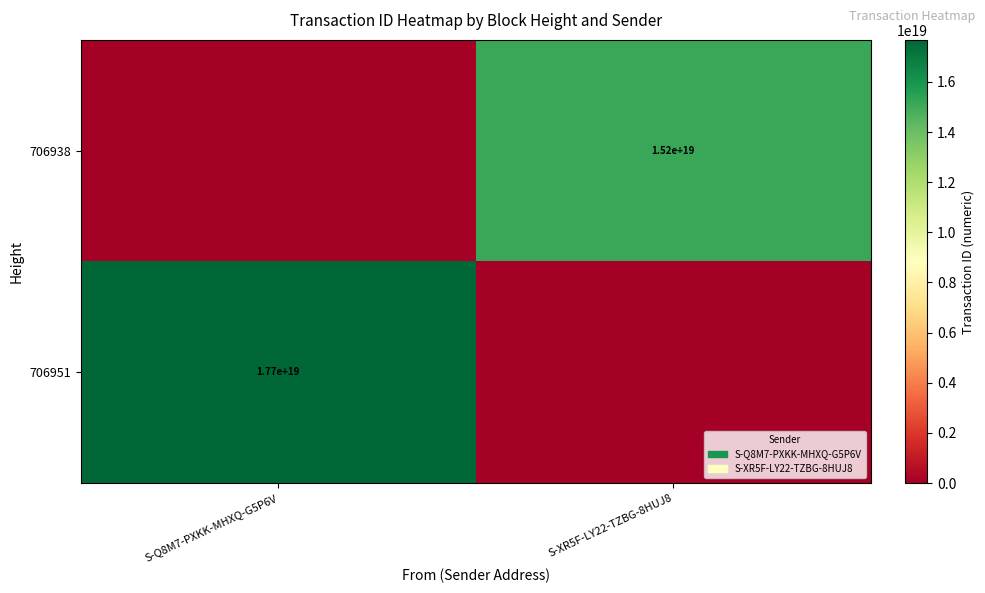

True or false: 706938 has a value of 24752964582903930880 at S-XR5F-LY22-TZBG-8HUJ8.

False